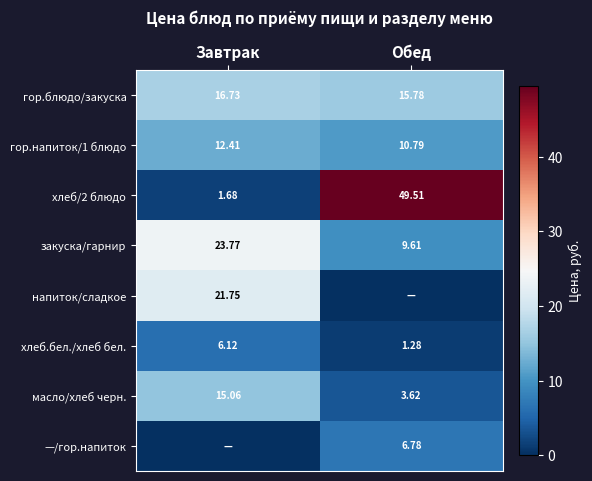

How many values in the гор.напиток/1 блюдо series exceed 12?

1